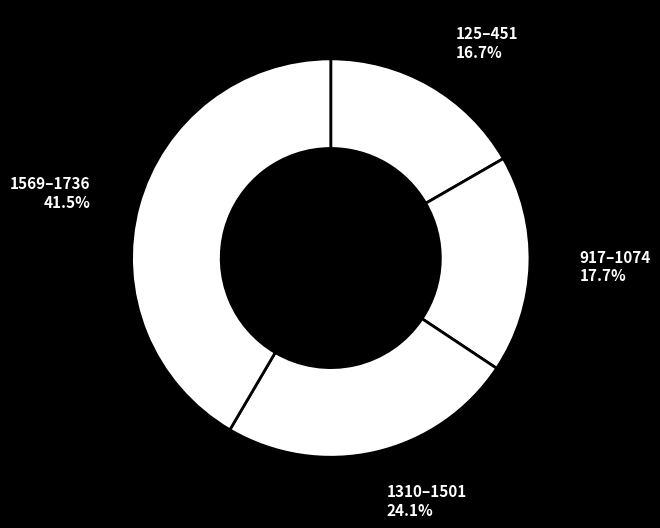

Which slice is the largest?

1569–1736